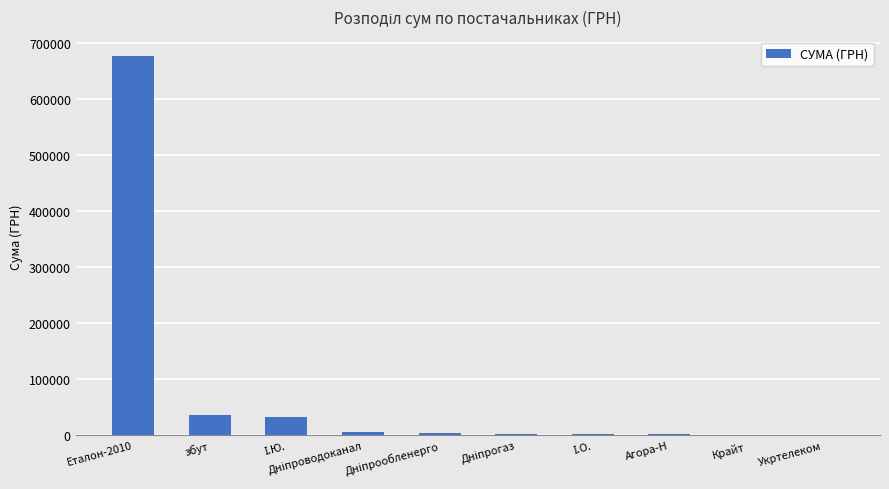

At which category does the chart reach its peak across all series?

Еталон-2010